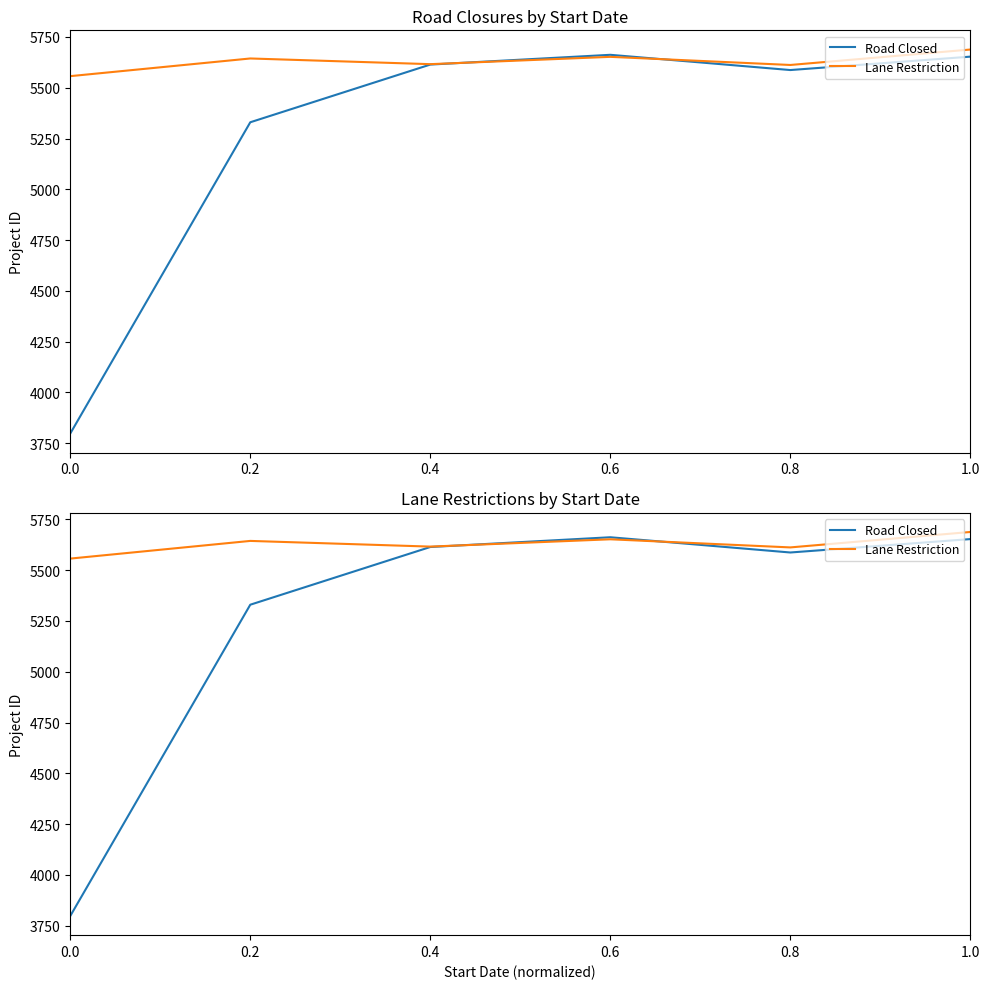

Reading left to right, list all the values displayed in this chart.

Road Closed: 3798	5330	5614	5662	5587	5653
Lane Restriction: 5557	5644	5616	5652	5612	5688